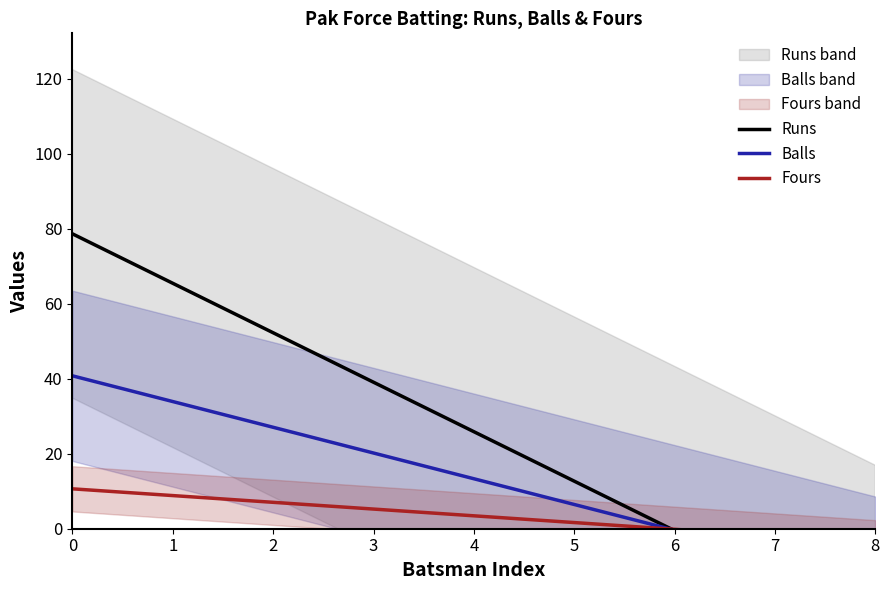

What is the sum of the Runs values at 6 and 8?

-27.4